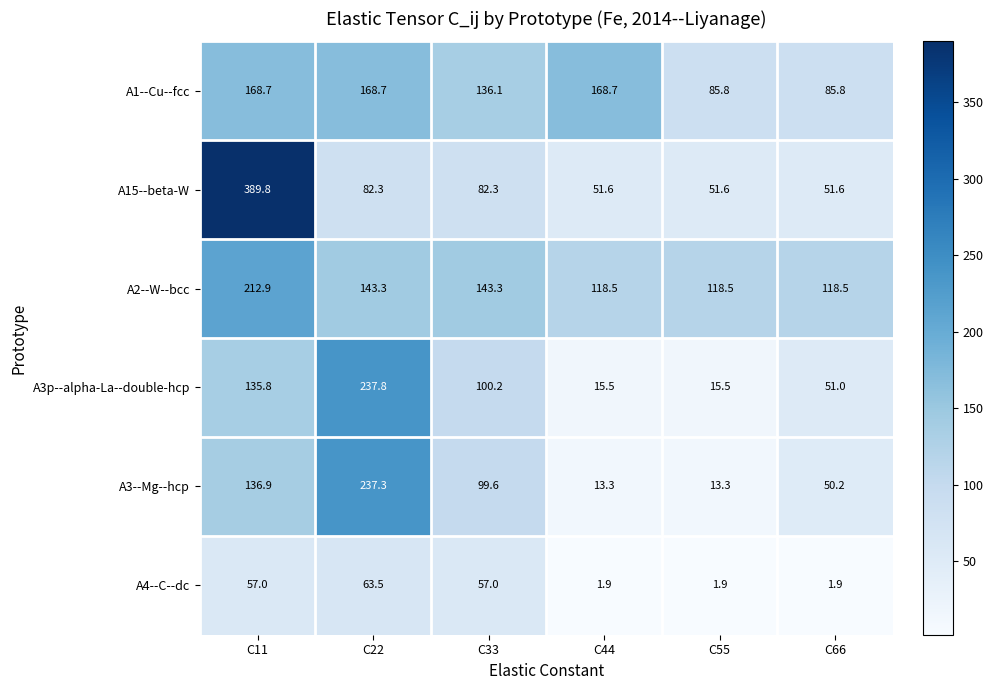

What is the spread (max minus min) of values at C33?

86.3